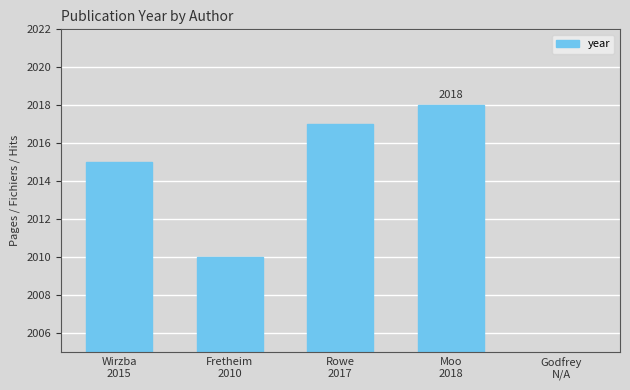

List the labels in order of value, largest first.

Moo
2018, Rowe
2017, Wirzba
2015, Fretheim
2010, Godfrey
N/A